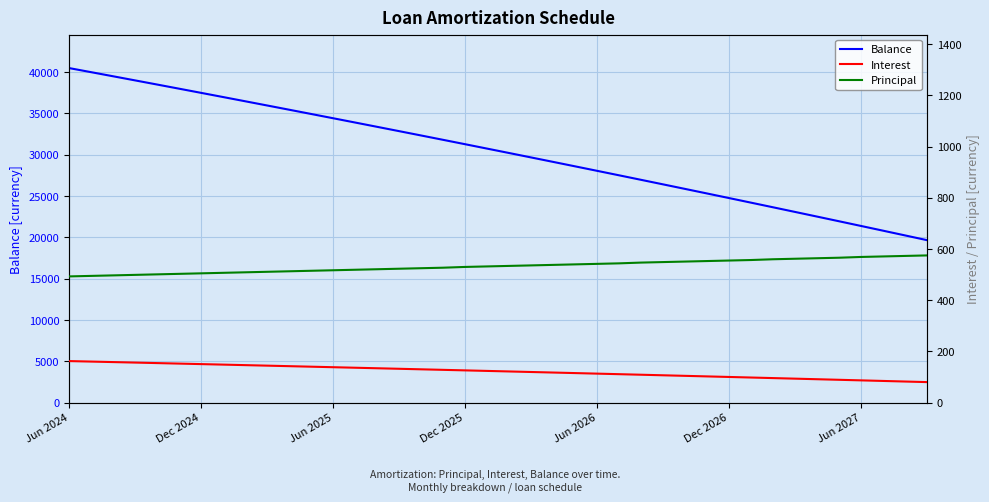

List the series in order of their peak value, lowest first.

Interest, Principal, Balance